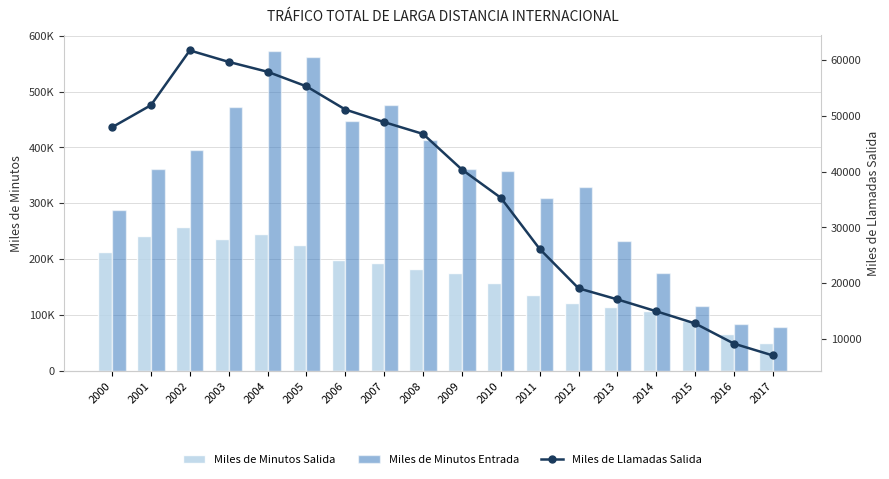

Reading right to left, transcribe all the data shown in this chart.

Miles de Minutos Salida: 49870.6	65918.9	89068.4	106668.7	114017.4	122043.5	135340.0	157654.6	174879.8	181903.7	193031.5	199057.0	225481.0	244879.4	235632.8	258263.2	240624.3	213111.9
Miles de Minutos Entrada: 77843.8	84198.5	116143.0	175029.5	231797.3	329431.7	308905.3	357007.7	362075.6	413059.4	475329.4	447155.0	561441.7	572384.7	471710.3	395584.1	362106.0	288388.1
Miles de Llamadas Salida: 7080.1	9191.1	12805.8	14990.8	17114.8	19101.0	26149.2	35316.1	40361.9	46744.2	48858.1	51113.2	55265.5	57875.1	59645.3	61696.7	51890.3	47935.3